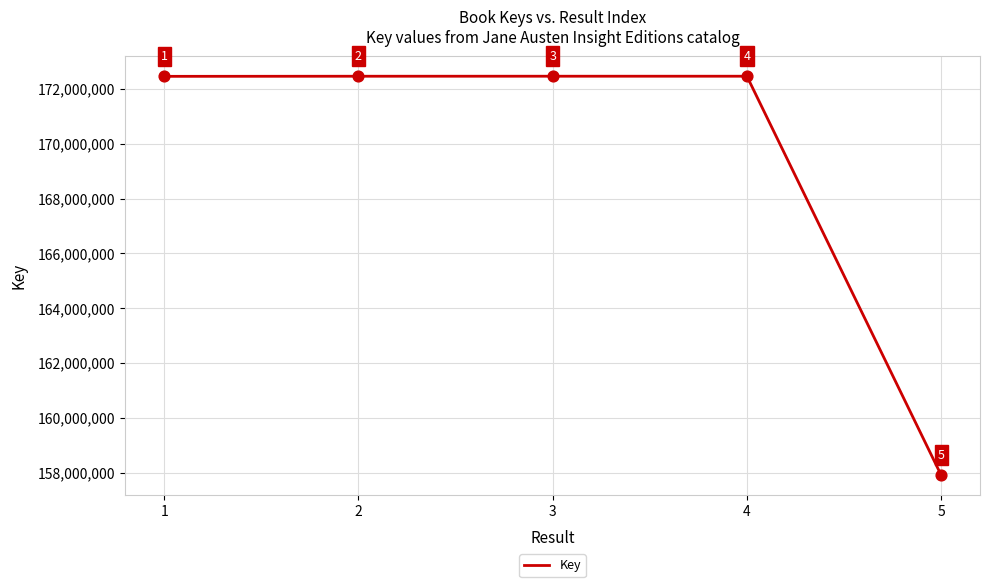

Approximately how many times larger is the value at 1 compared to 3?

1.0